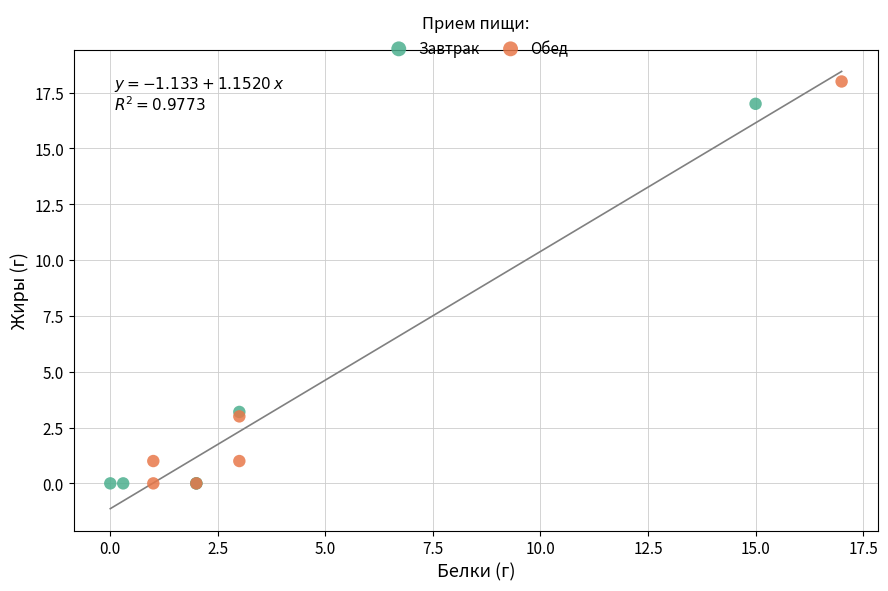

Which series has the widest spread of Y values?

Обед